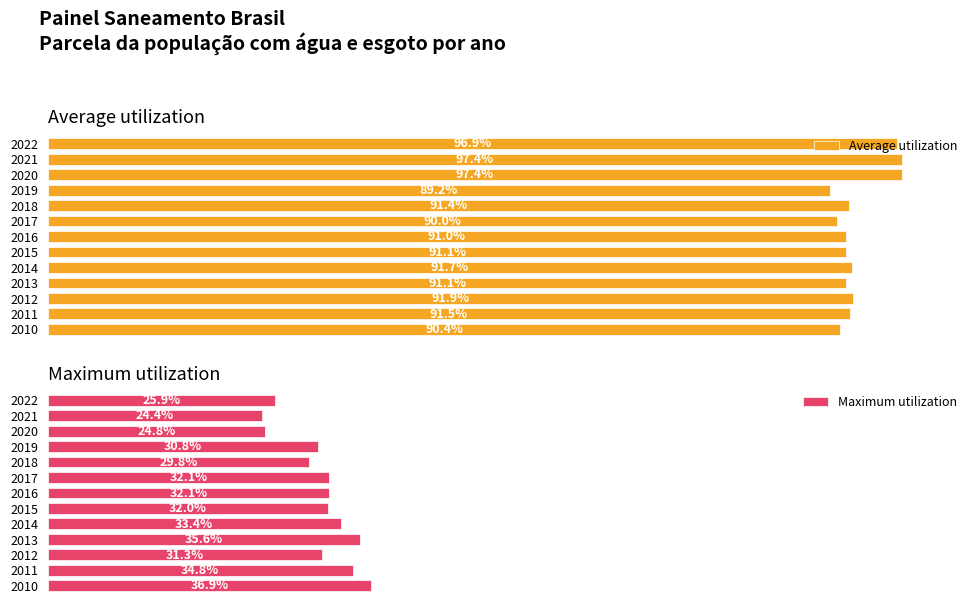

Reading right to left, list all the values displayed in this chart.

Average utilization: 1.0	1.0	1.0	0.9	0.9	0.9	0.9	0.9	0.9	0.9	0.9	0.9	0.9
Maximum utilization: 0.3	0.2	0.2	0.3	0.3	0.3	0.3	0.3	0.3	0.4	0.3	0.3	0.4